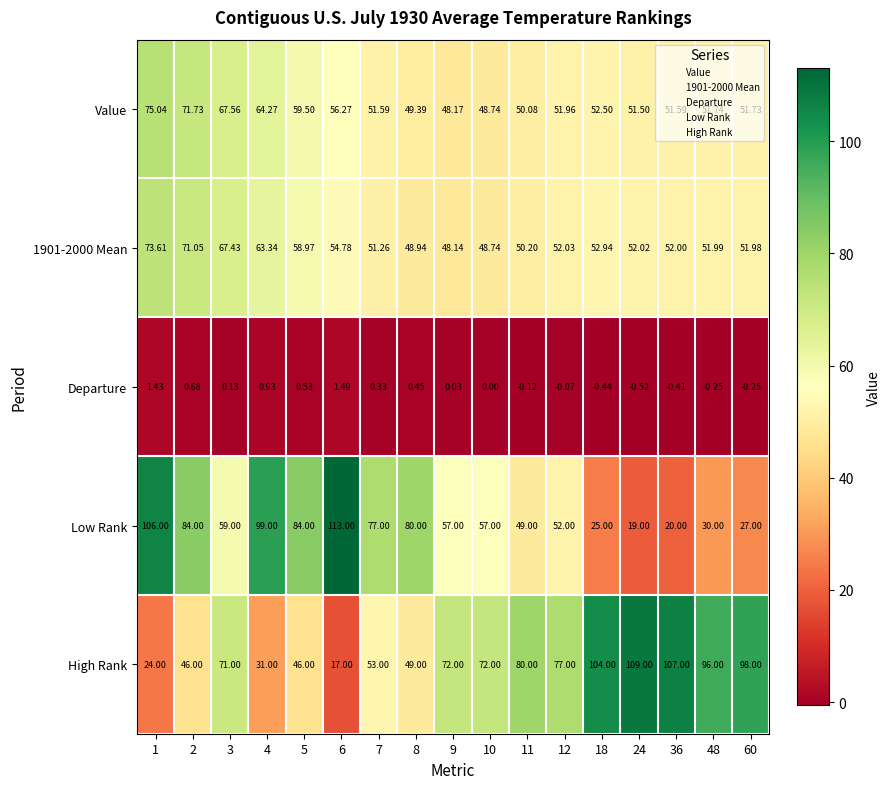

Count the number of categories in the chart.

17